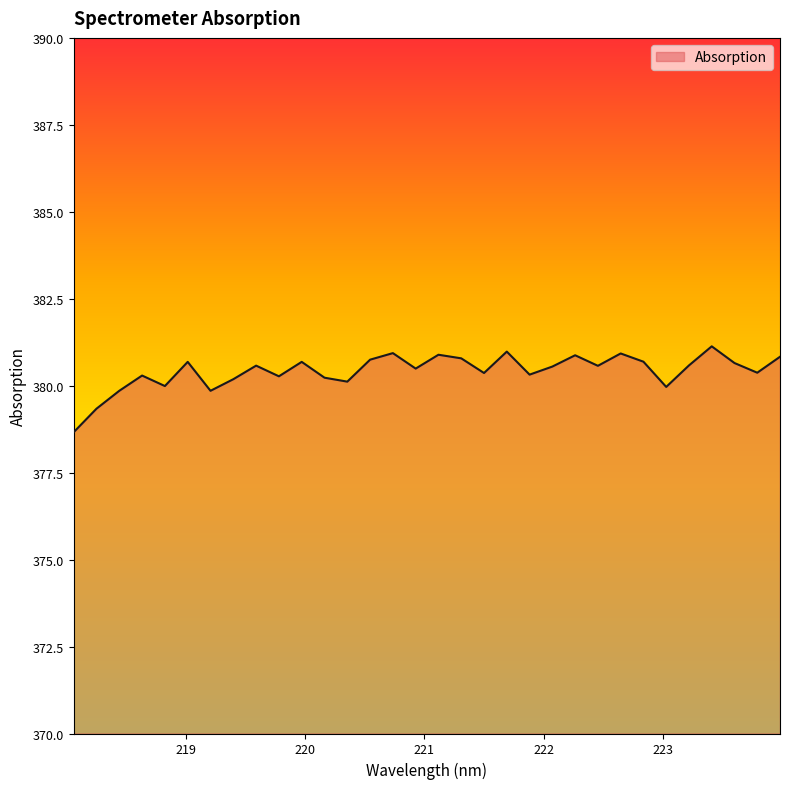

What is the difference between the maximum and minimum values?

2.5